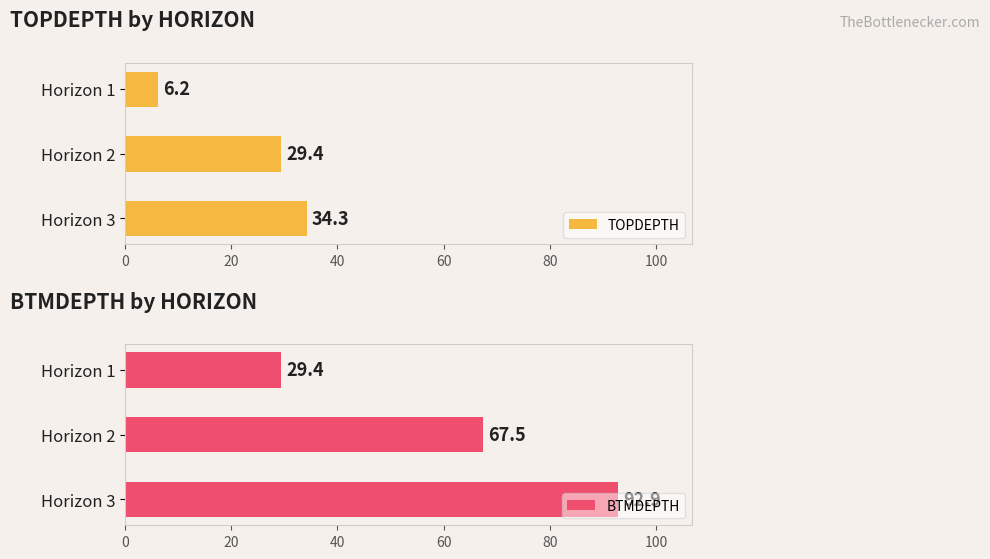

The value of TOPDEPTH at Horizon 2 is 29.4. True or false?

True